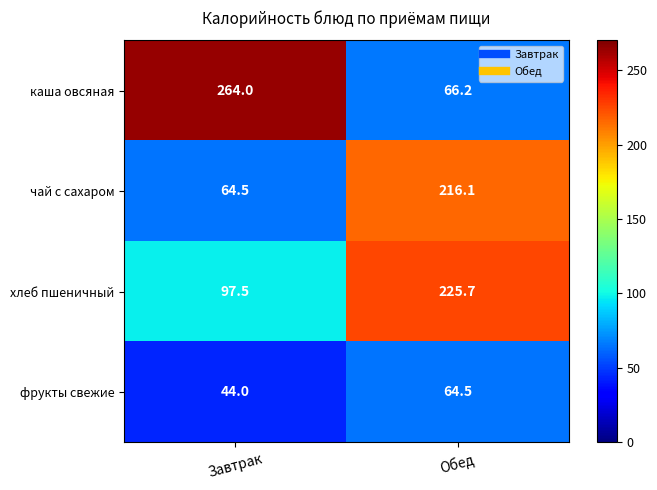

What is the difference between the maximum and minimum values in the чай с сахаром series?

151.6